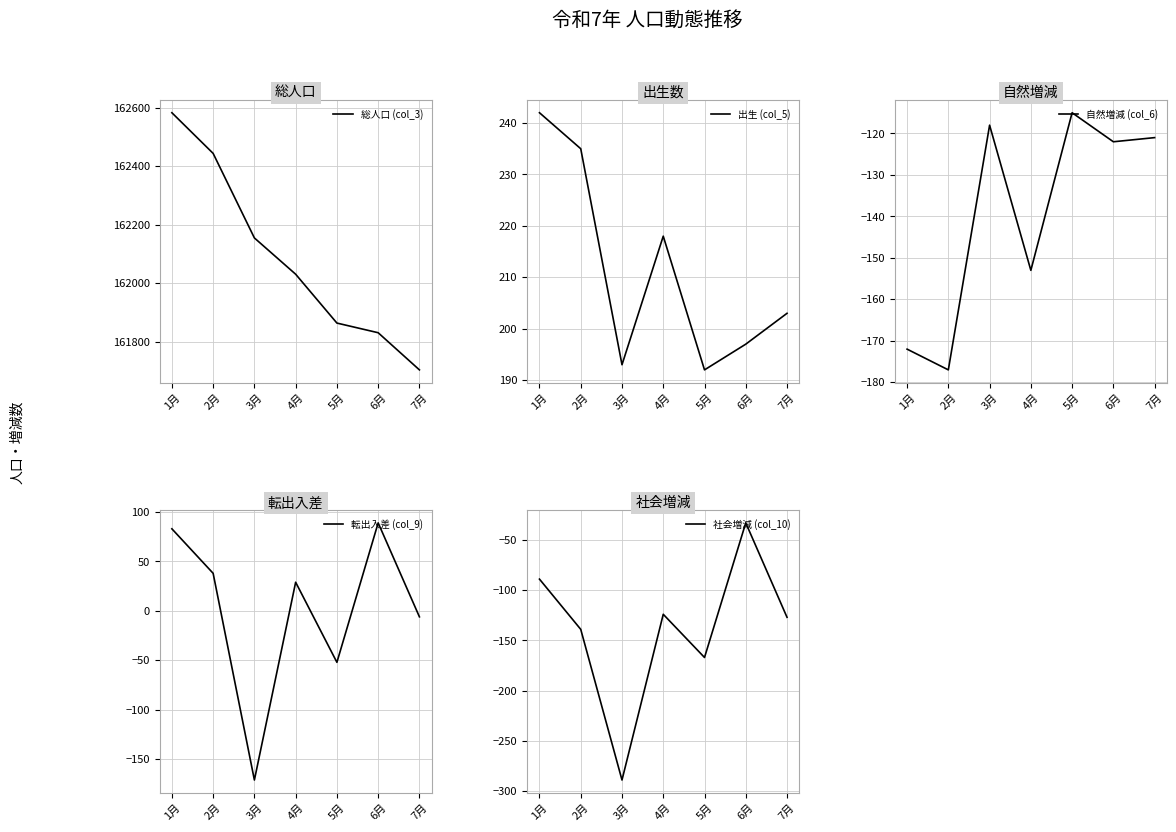

True or false: 出生 (col_5) has a value of 366 at 2月.

False